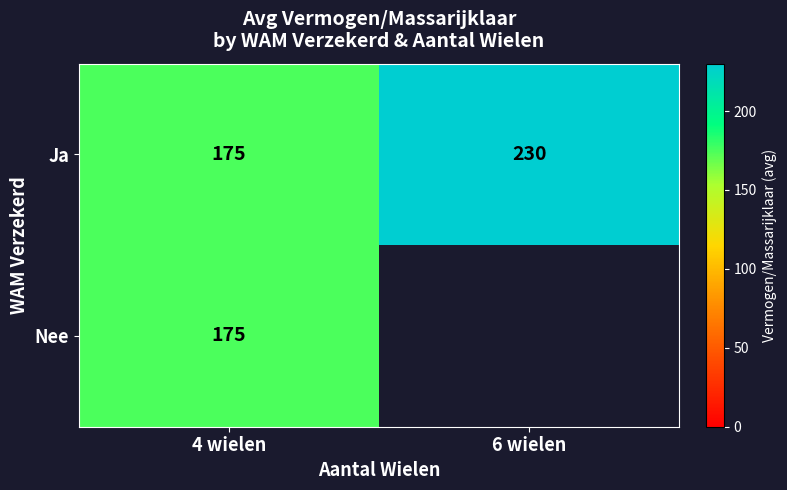

At how many categories does at least one series exceed 214?

1